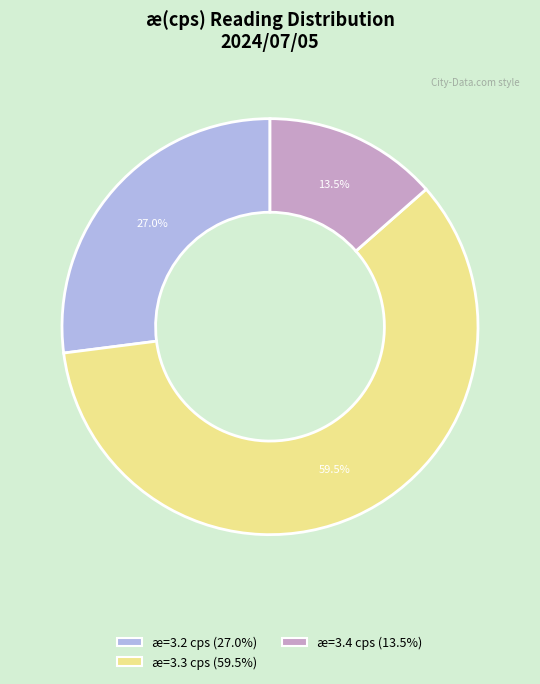

Is there a majority slice in this chart?

Yes